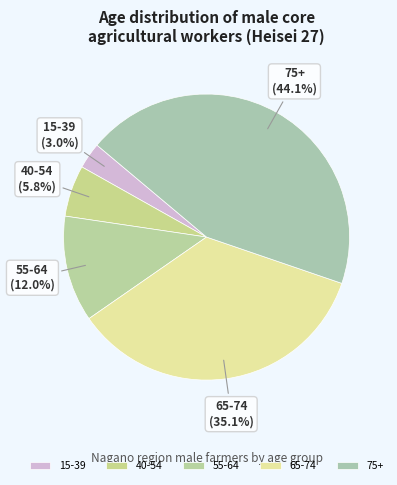

How much of the chart is everything except 75+?

55.9%